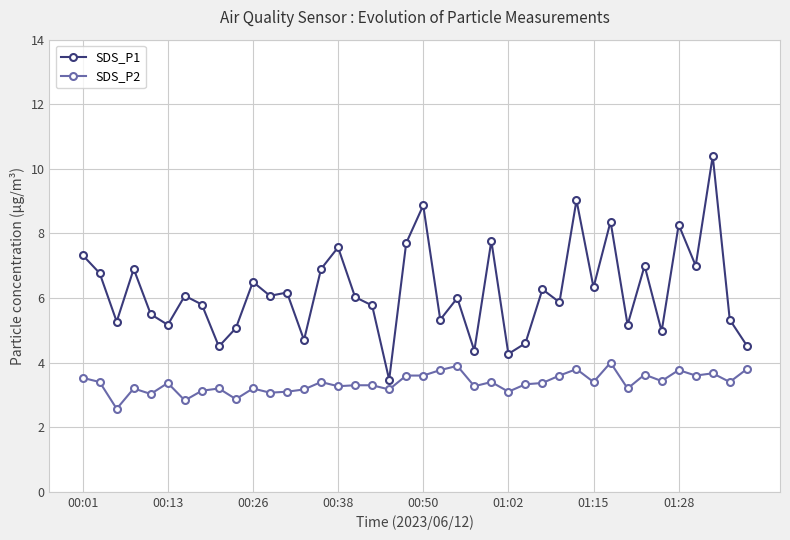

What is the difference between the maximum and second lowest values in the SDS_P2 series?

1.2